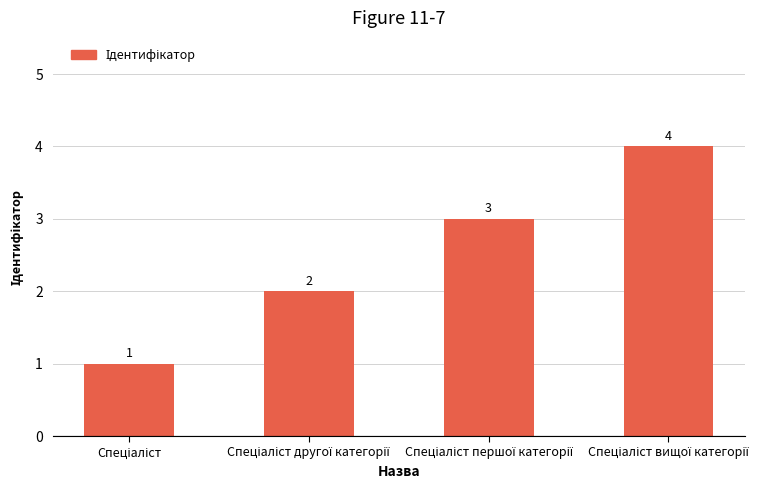

Reading right to left, list all the values displayed in this chart.

4	3	2	1